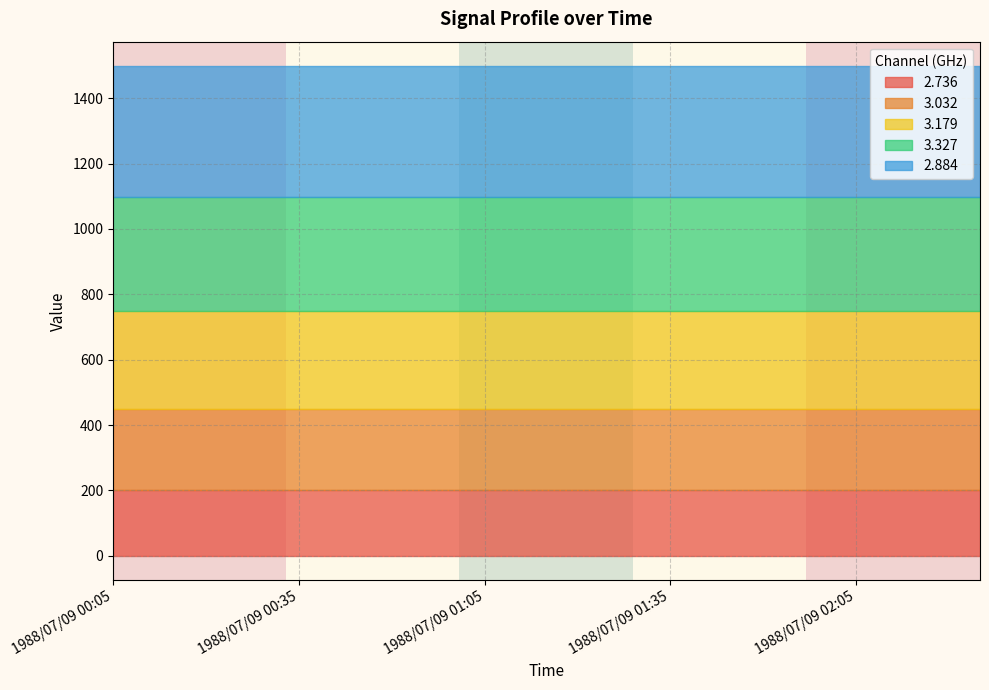

What is the highest value of the 2.736 series?

199.8